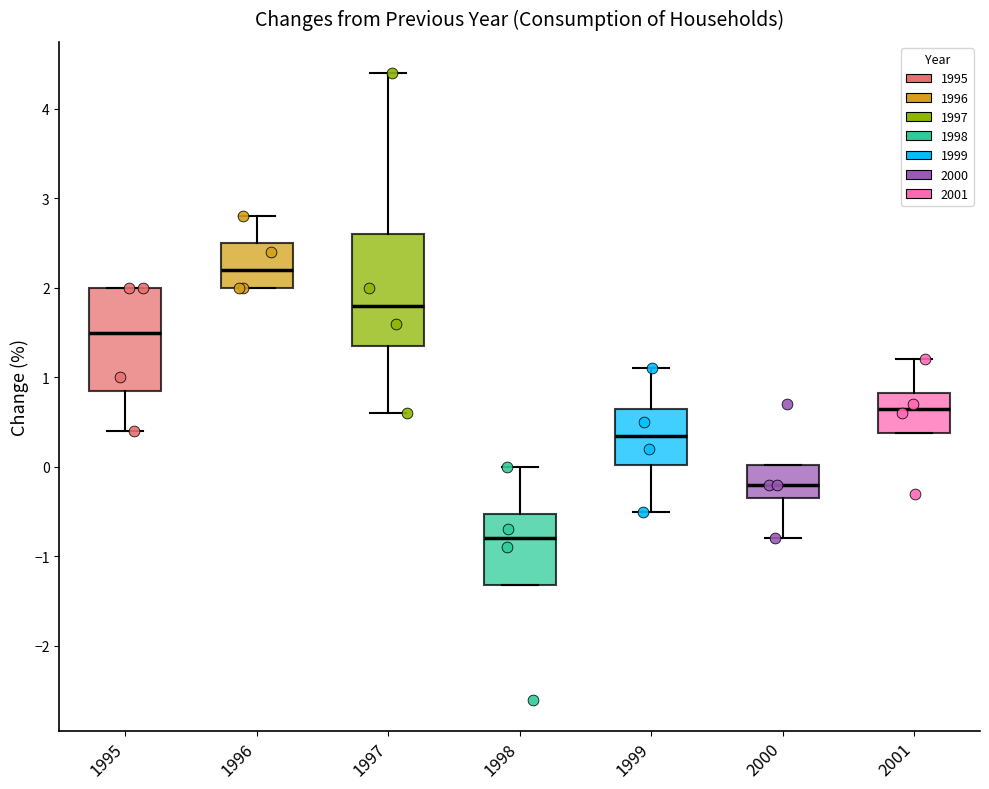

Comparing the boxes themselves (not the whiskers), which one is the tallest?

1997